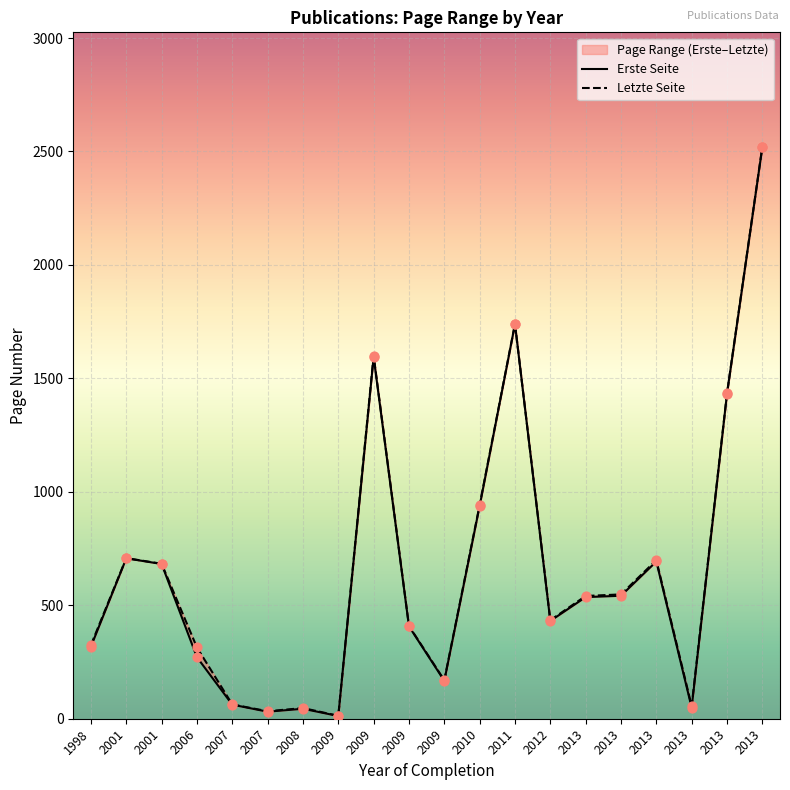

At how many categories does at least one series exceed 507?

10